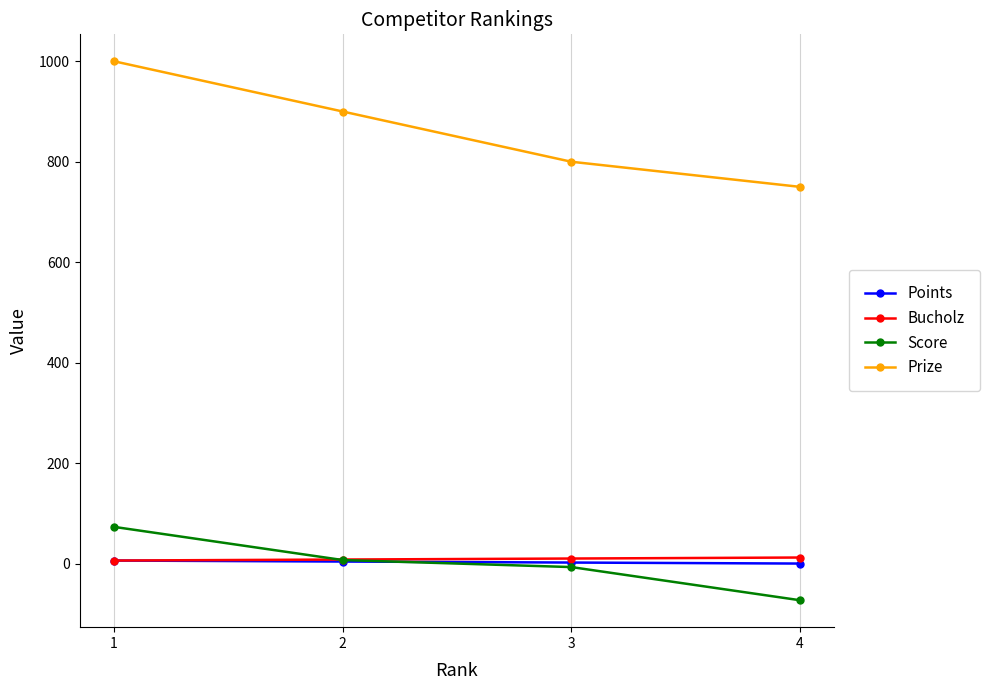

At how many categories does at least one series exceed 978?

1